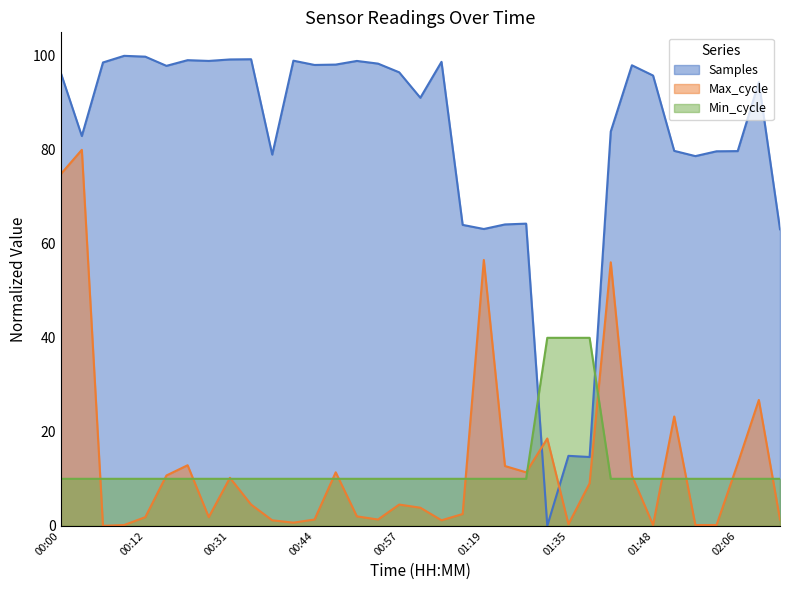

At which label does Min_cycle reach its peak?

01:33